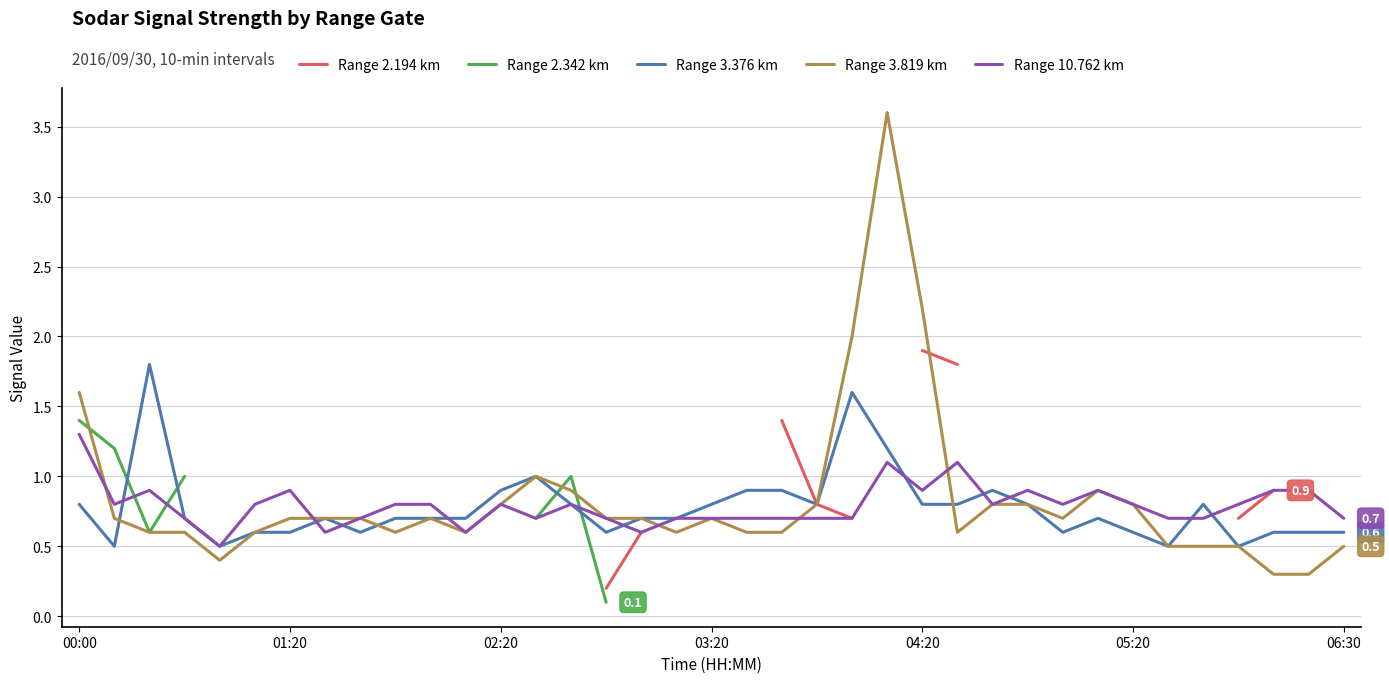

List the series in order of their overall mean, highest first.

Range 2.194 km, Range 2.342 km, Range 3.819 km, Range 10.762 km, Range 3.376 km